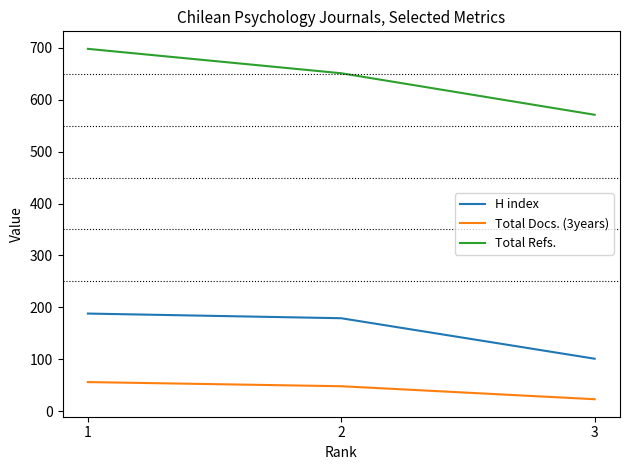

The Total Docs. (3years) series shows 26 at 1. True or false?

False